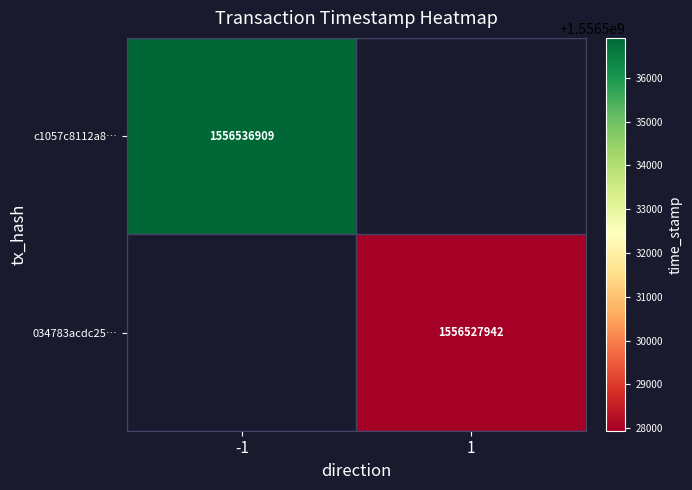

Is the value of 034783acdc25… at 1 greater than the value of c1057c8112a8… at -1?

No